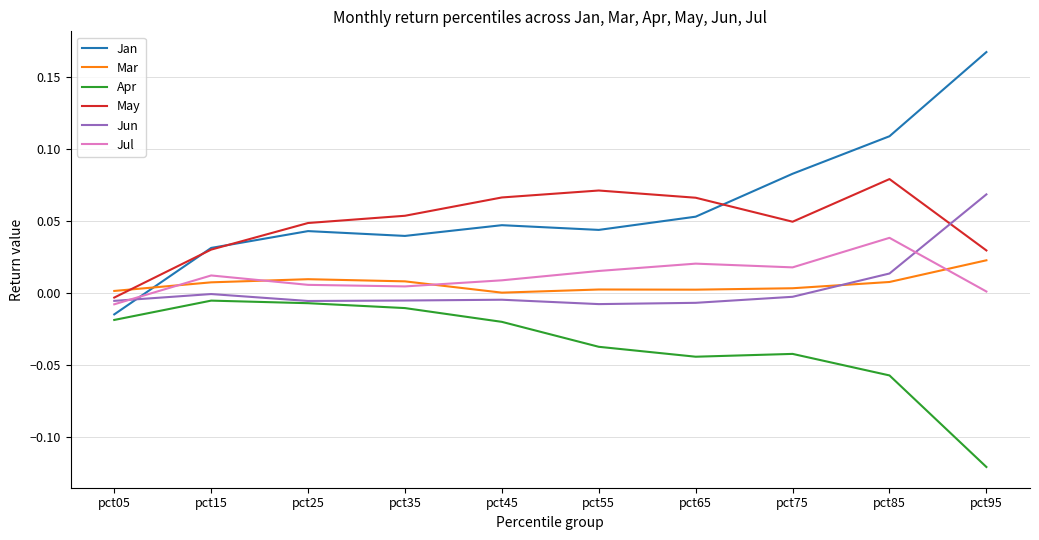

Does the chart have visible grid lines?

Yes